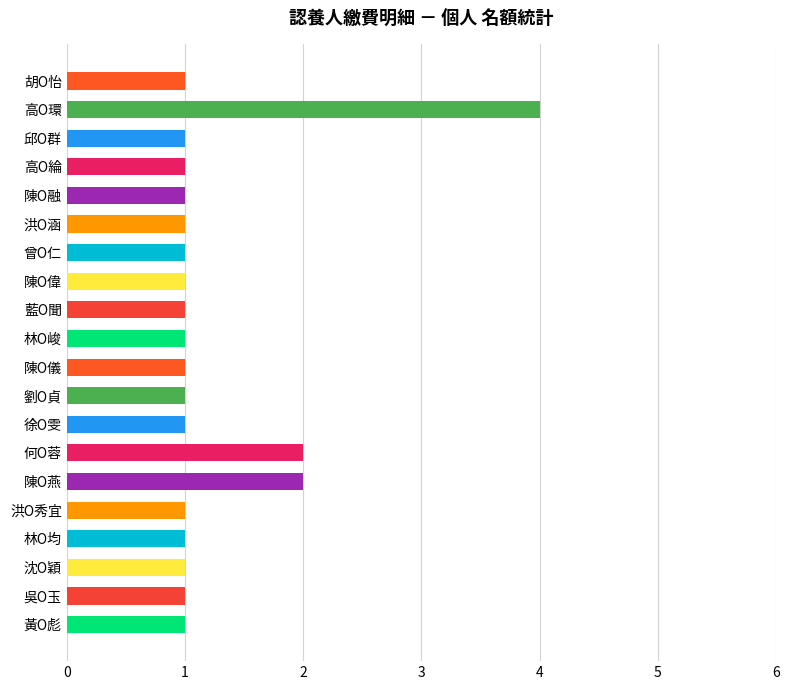

What is the greatest value displayed?

4